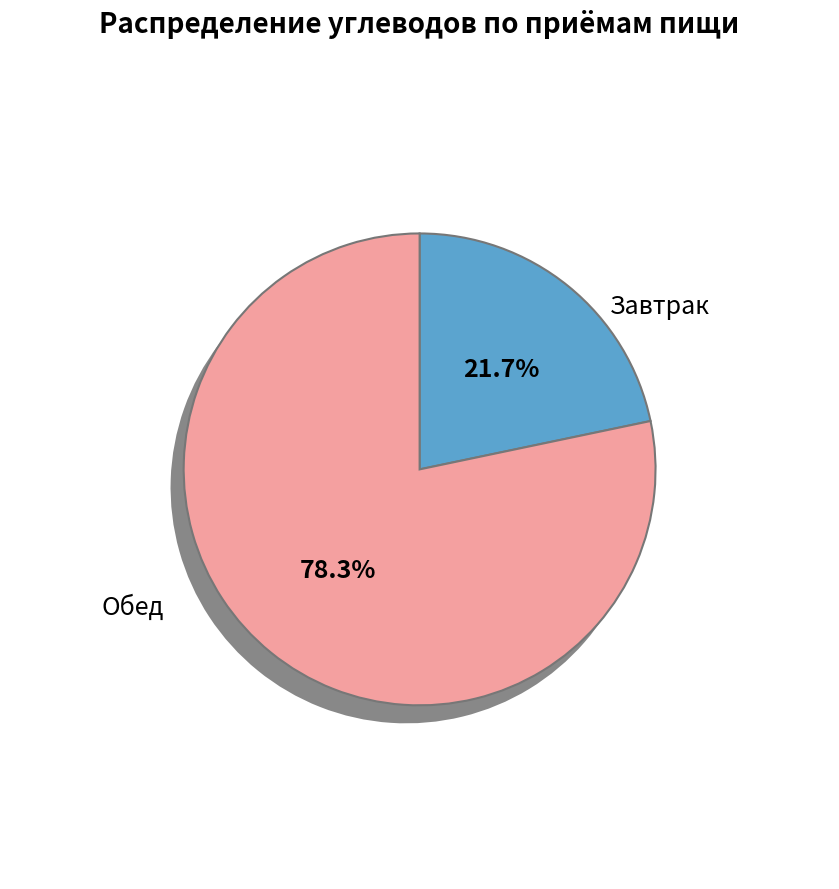

How much of the chart is everything except Чай с сахаром и лимоном?

95.8%